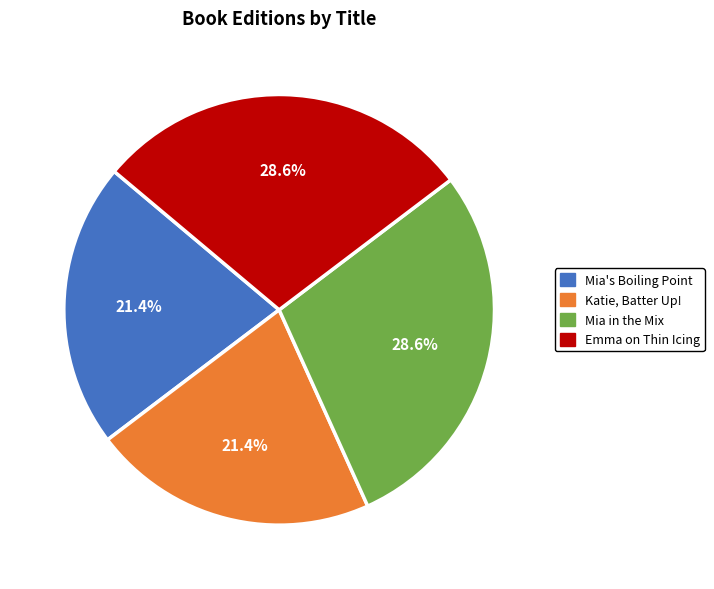

How many slices are in this pie chart?

4